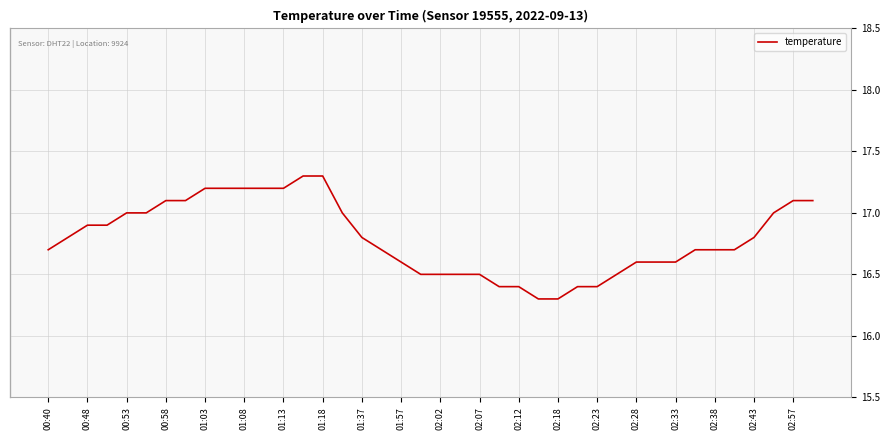

What is the difference between the maximum and minimum values?

1.0